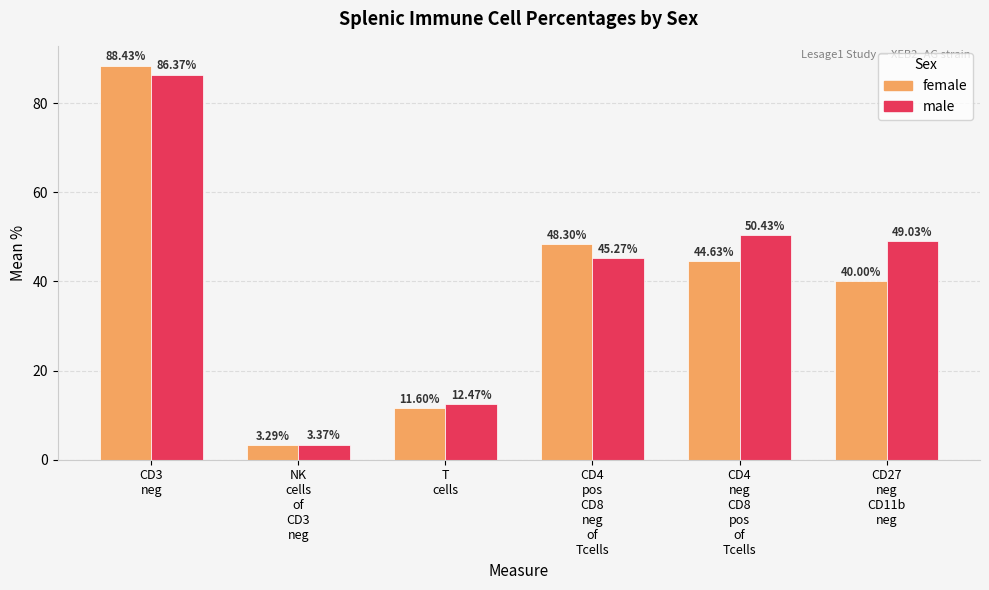

What is the difference between the maximum and minimum values in the female series?

85.1